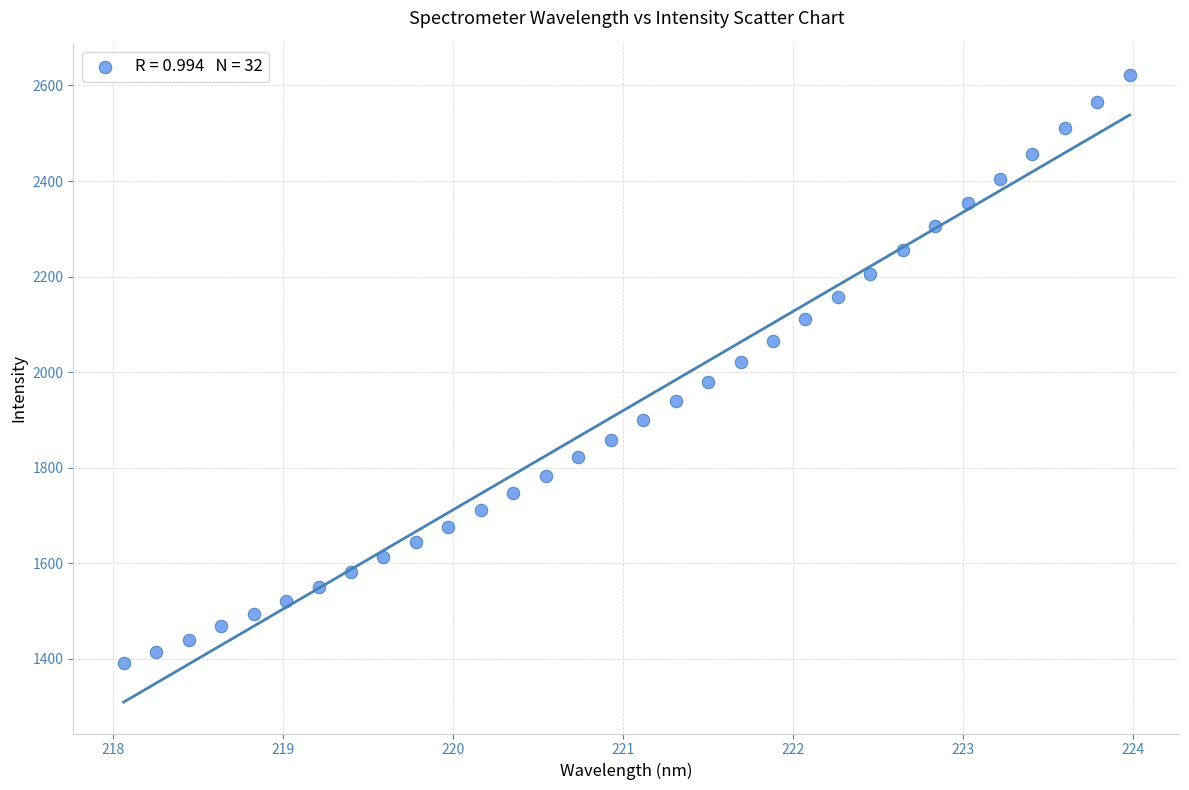

What is the range of X values (max minus min)?

5.9